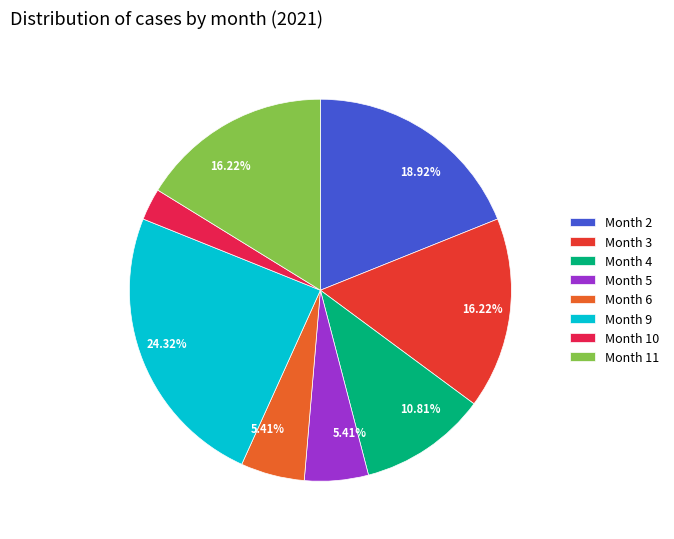

Count the number of slices in the pie.

8